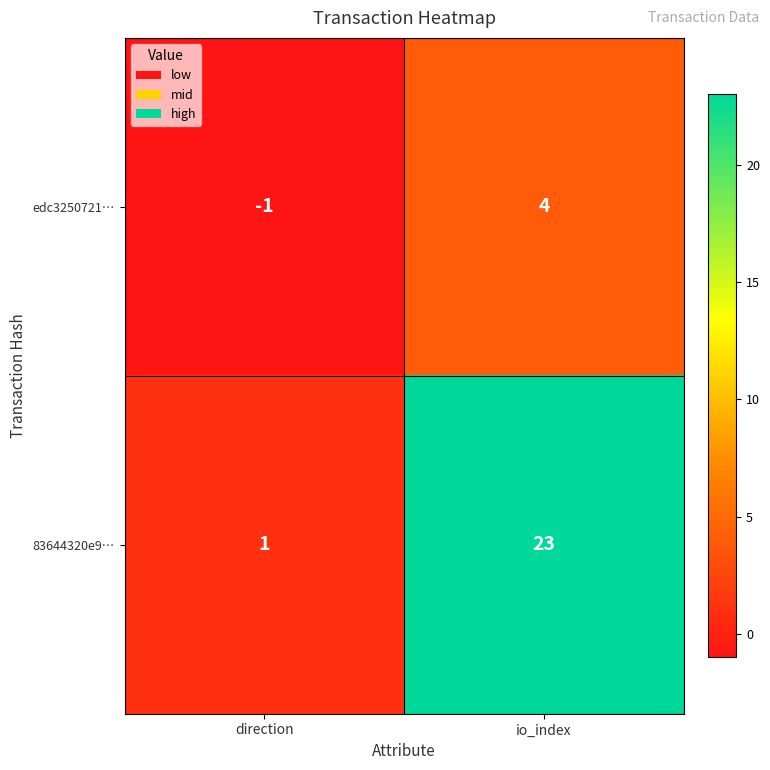

Reading left to right, extract all data points from this chart.

edc3250721…: -1	4
83644320e9…: 1	23